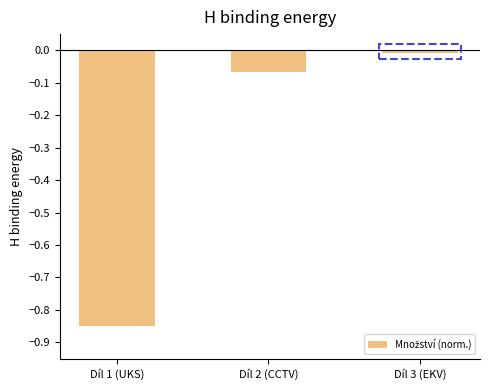

What is the label of the 3rd bar from the right?

Díl 1 (UKS)